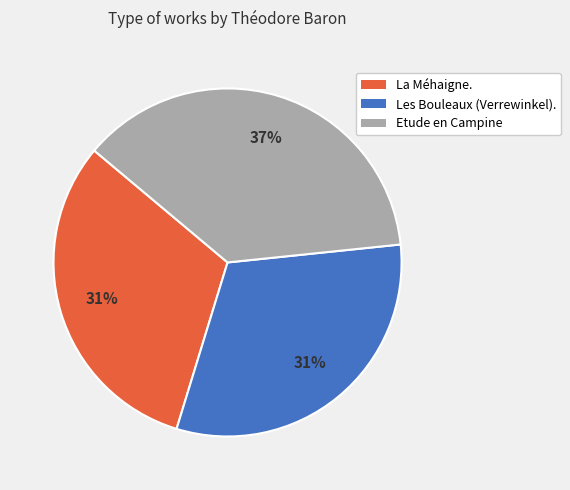

To the nearest percent, what is the average slice percentage?

33%